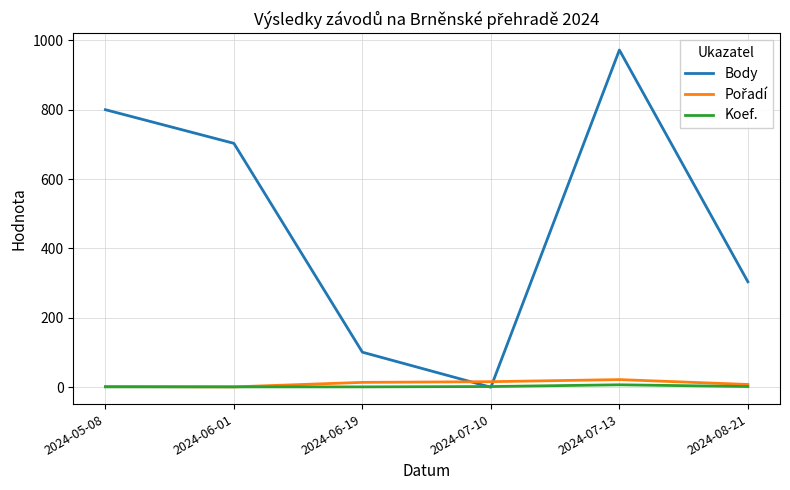

Which category has the highest value in the Body series?

2024-07-13